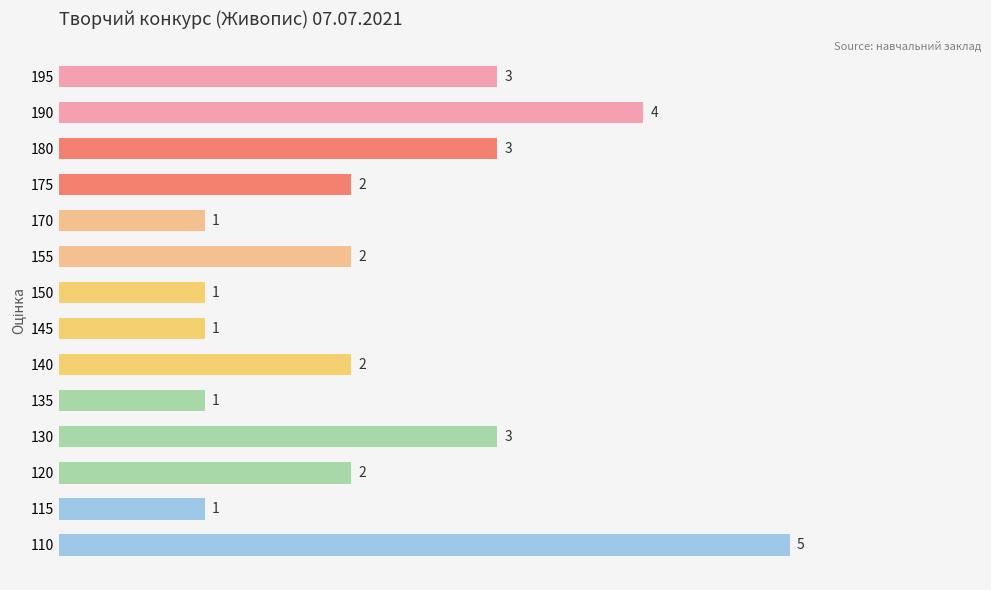

What is the ratio of the value at 110 to the value at 145?

5.0